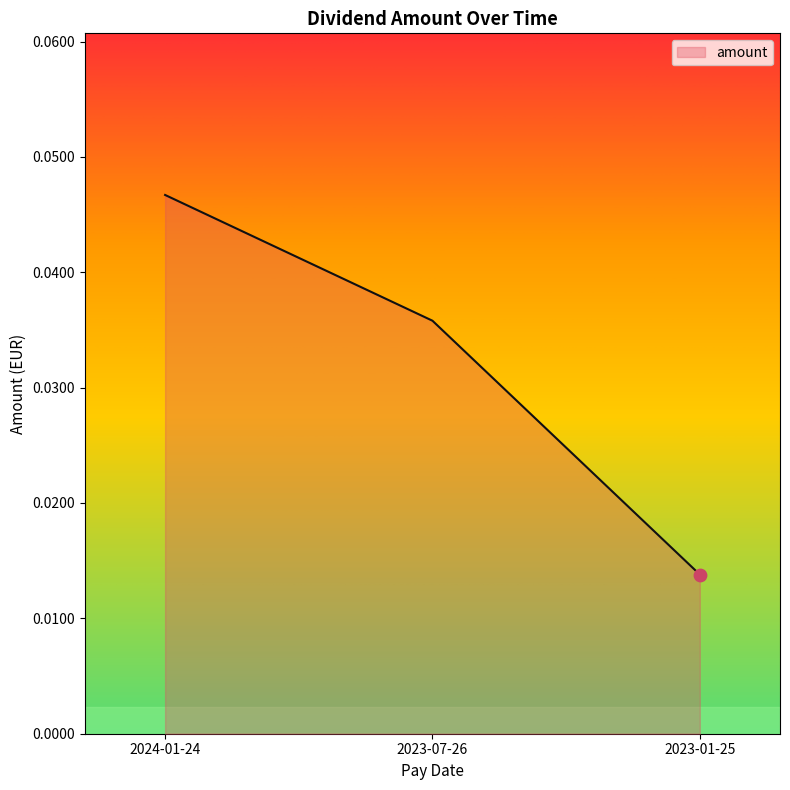

Between 2024-01-24 and 2023-01-25, which is larger?

2024-01-24